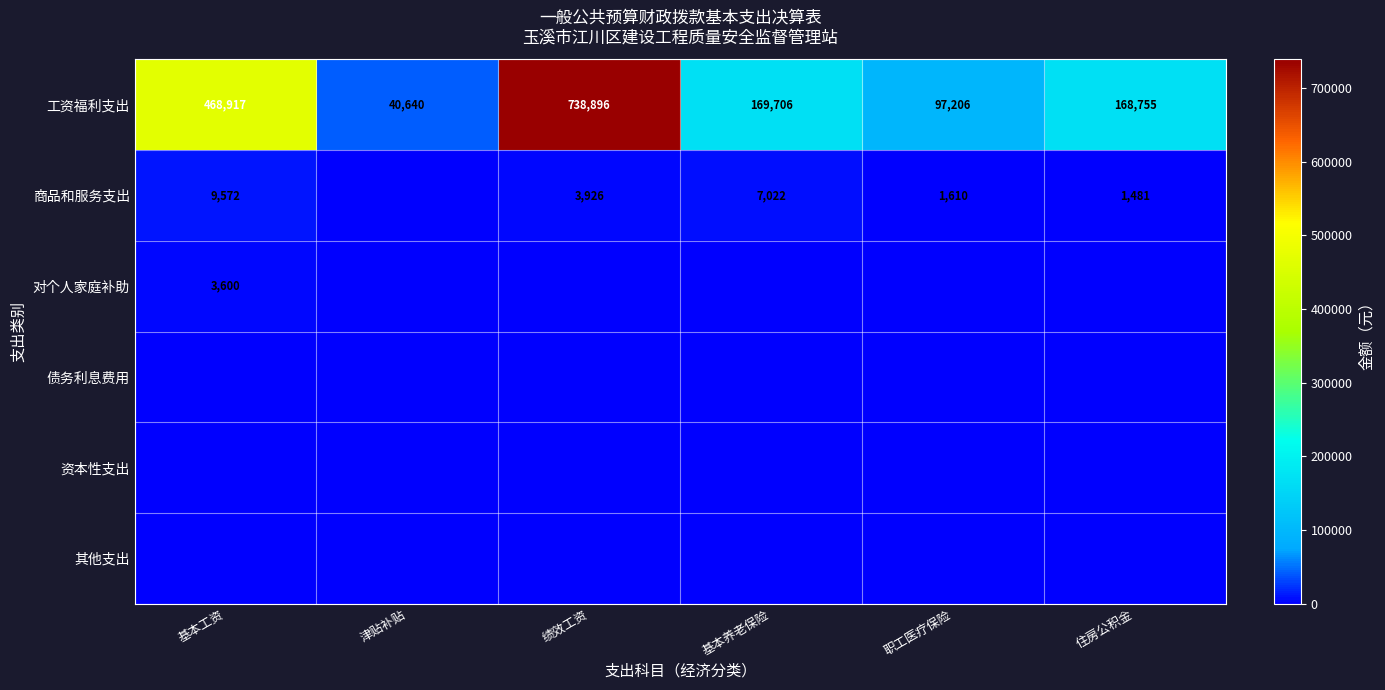

What is the sum of all 工资福利支出 values?

1684120